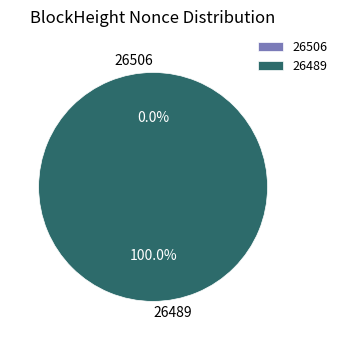

Rank the categories by value from lowest to highest.

26506, 26489